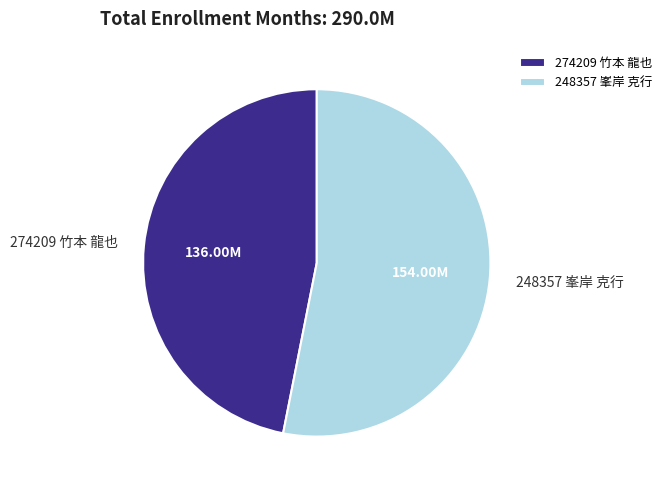

Count the number of slices in the pie.

2